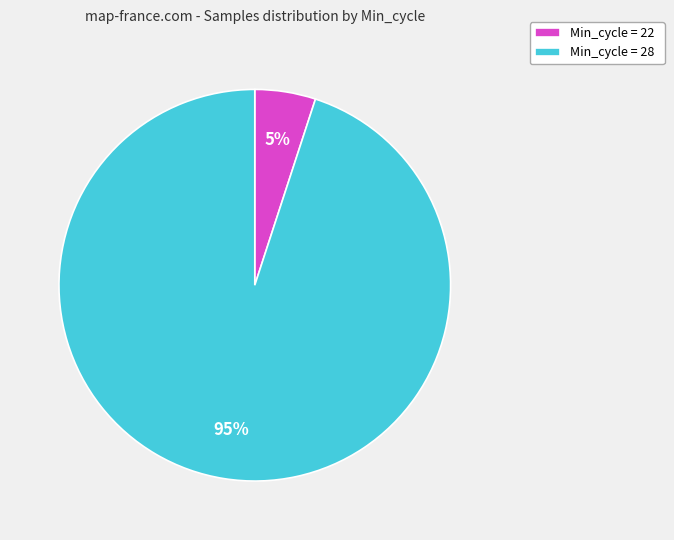

Count the number of slices in the pie.

2